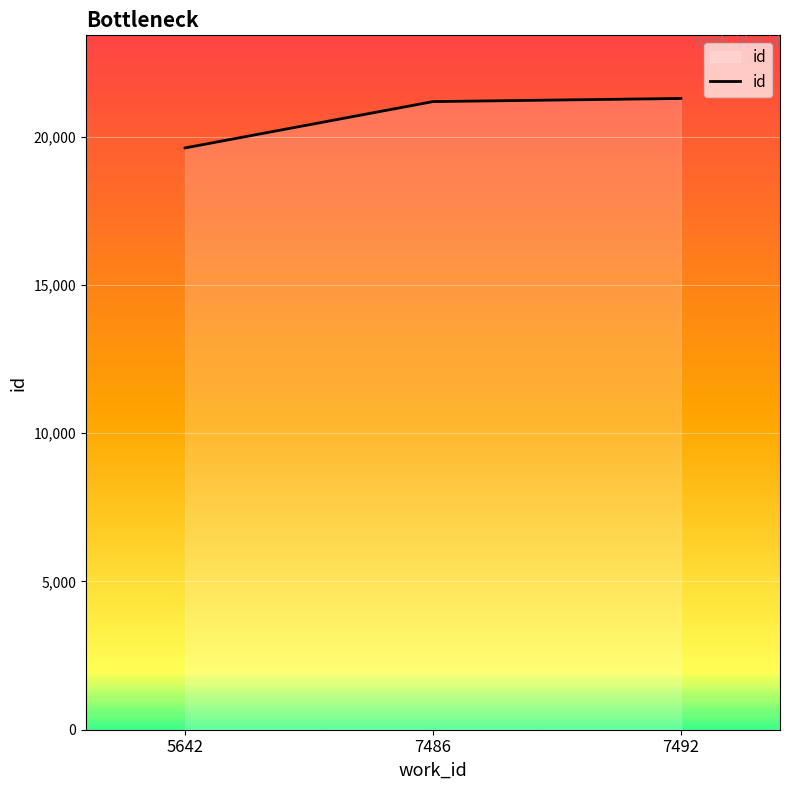

Is it true that the value at 7492 is 21284?

True